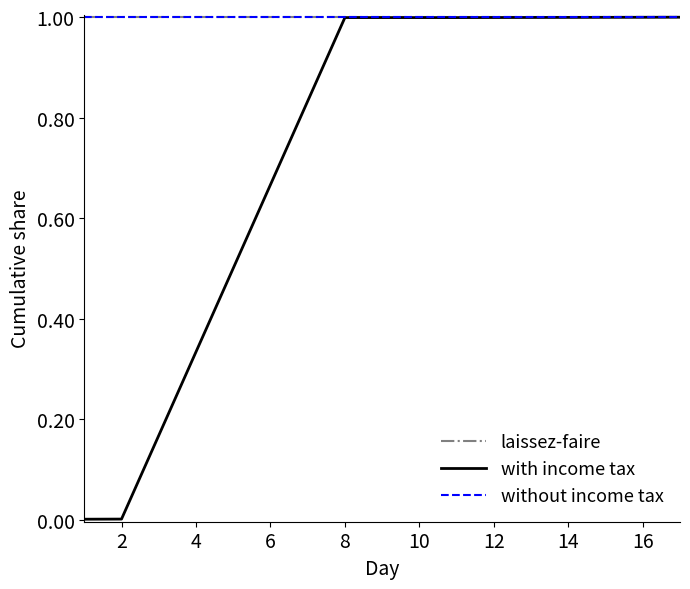

At how many categories does at least one series exceed 0?

5